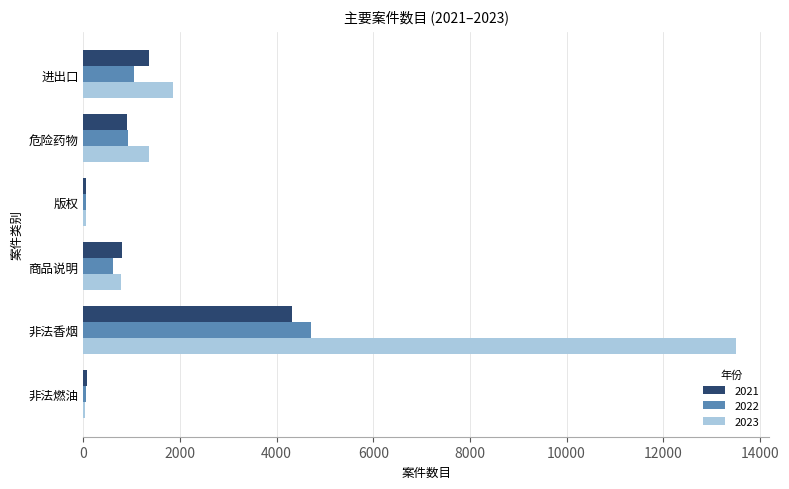

Is it true that 2023 equals 1417 at 商品说明?

False